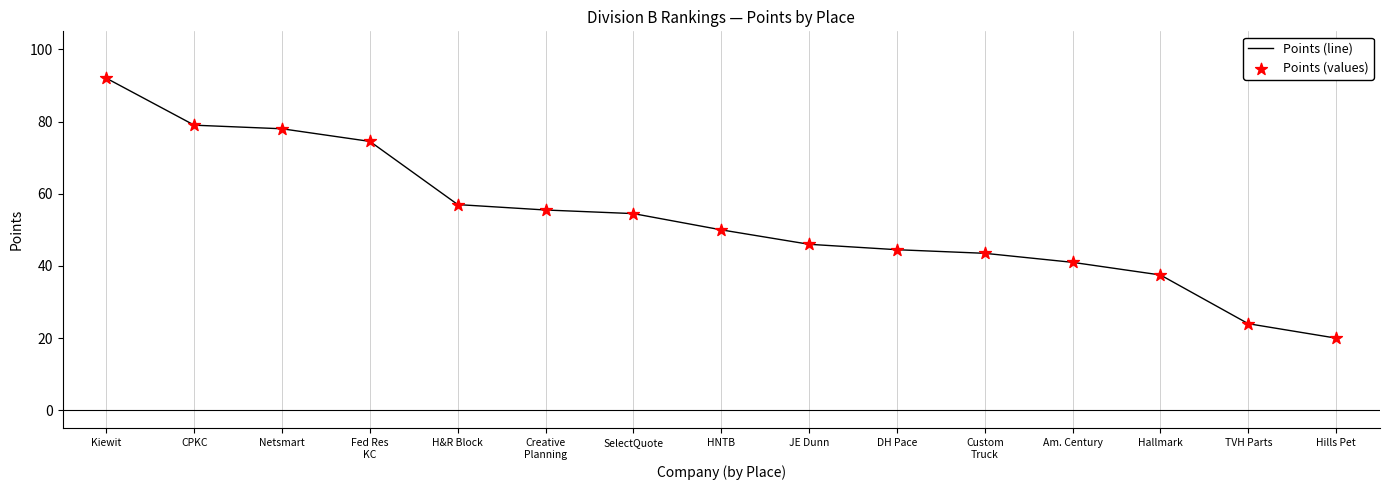

Between Hallmark and Netsmart, which is larger?

Netsmart